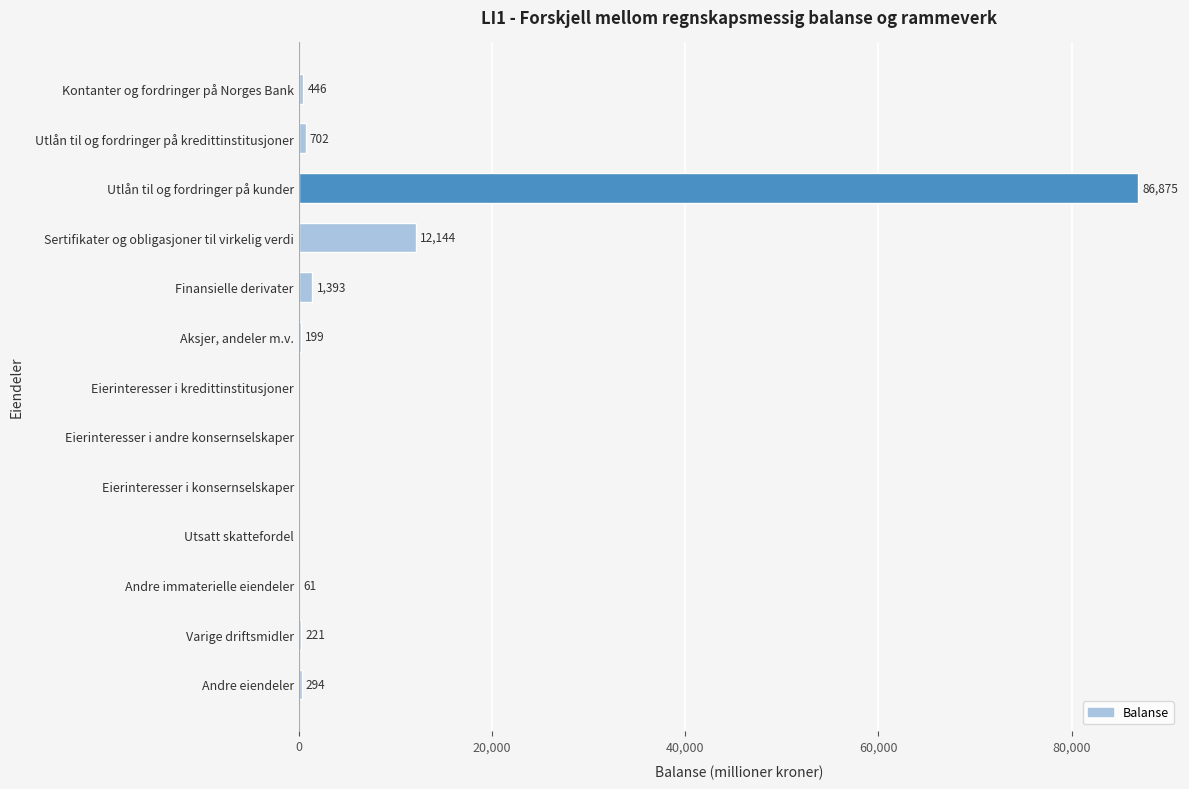

Which category has the highest value across all series?

Utlån til og fordringer på kunder